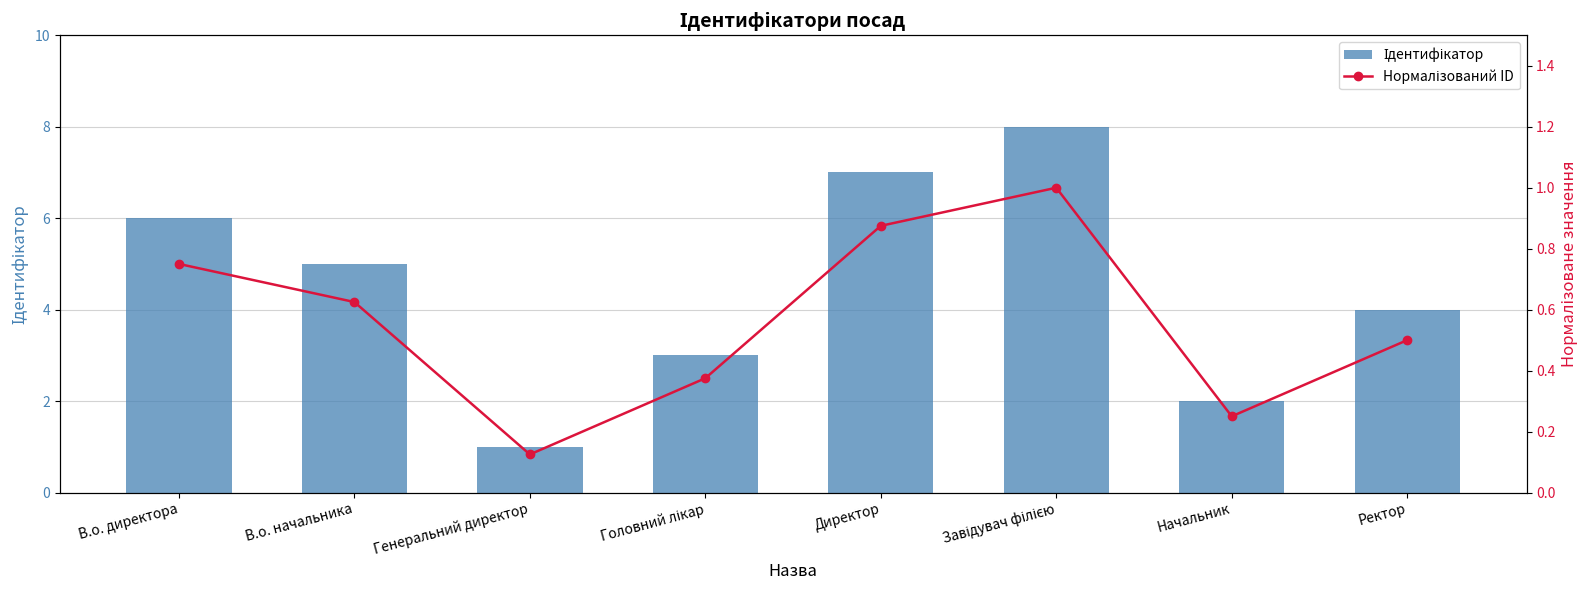

What are all the series names shown in the legend?

Ідентифікатор, Нормалізований ID